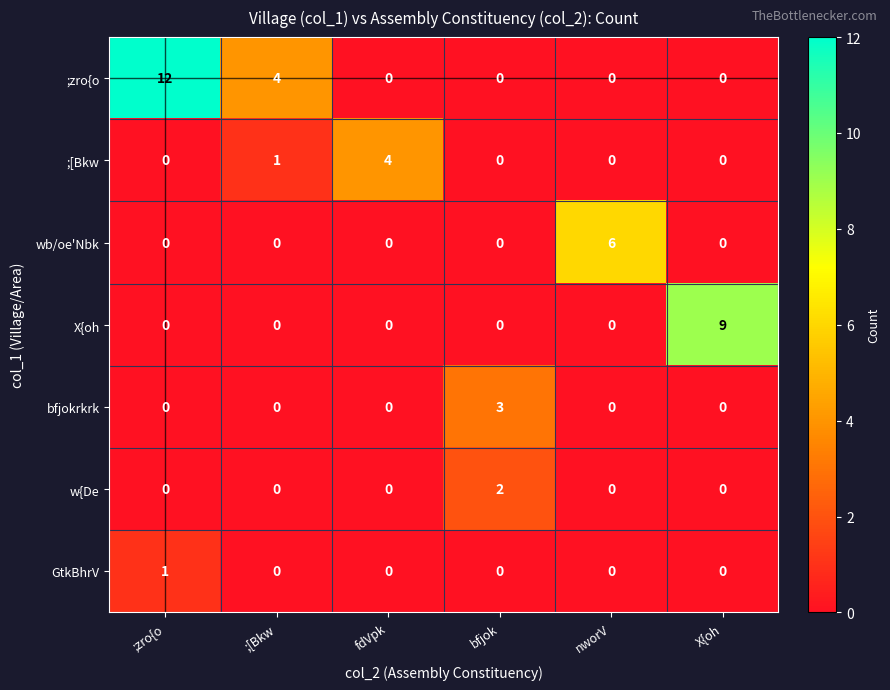

Count the wb/oe'Nbk values in the range 0 to 1.

5